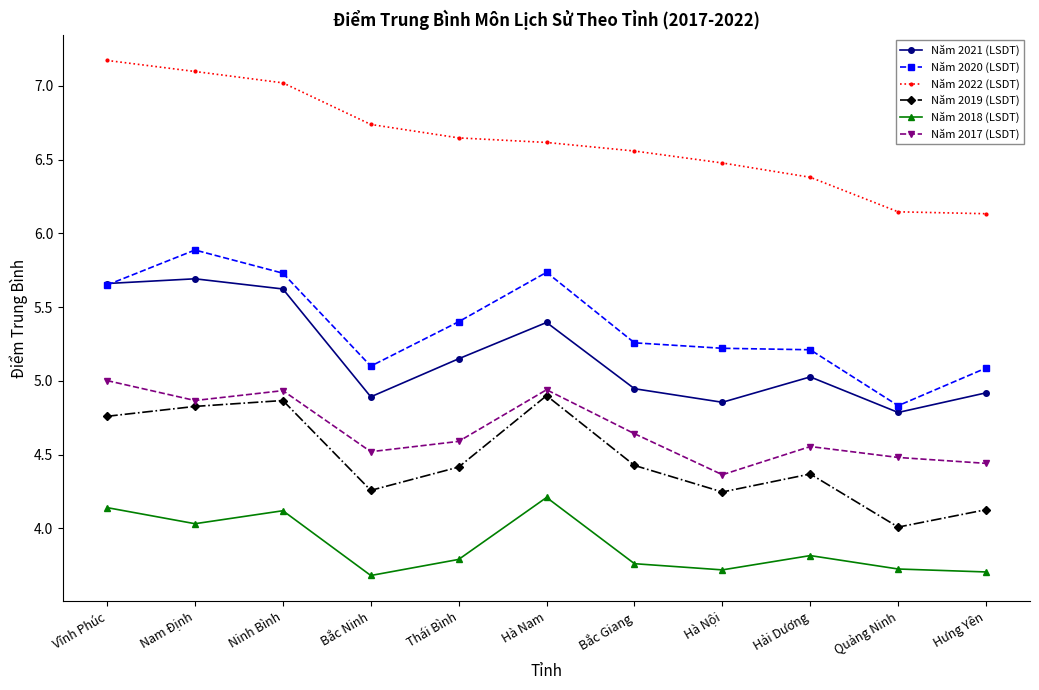

How many lines are shown in the chart?

6